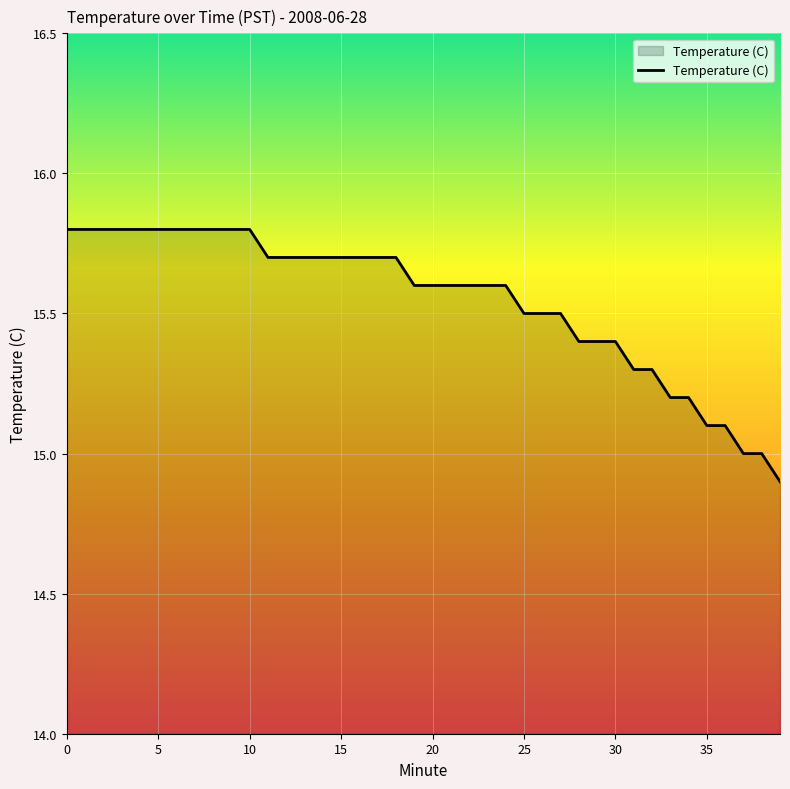

What is the maximum value shown in the chart?

15.8